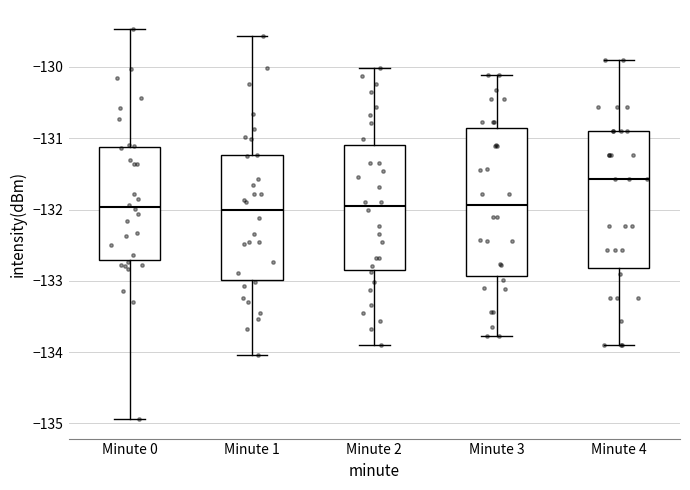

Comparing the boxes themselves (not the whiskers), which one is the tallest?

Minute 3